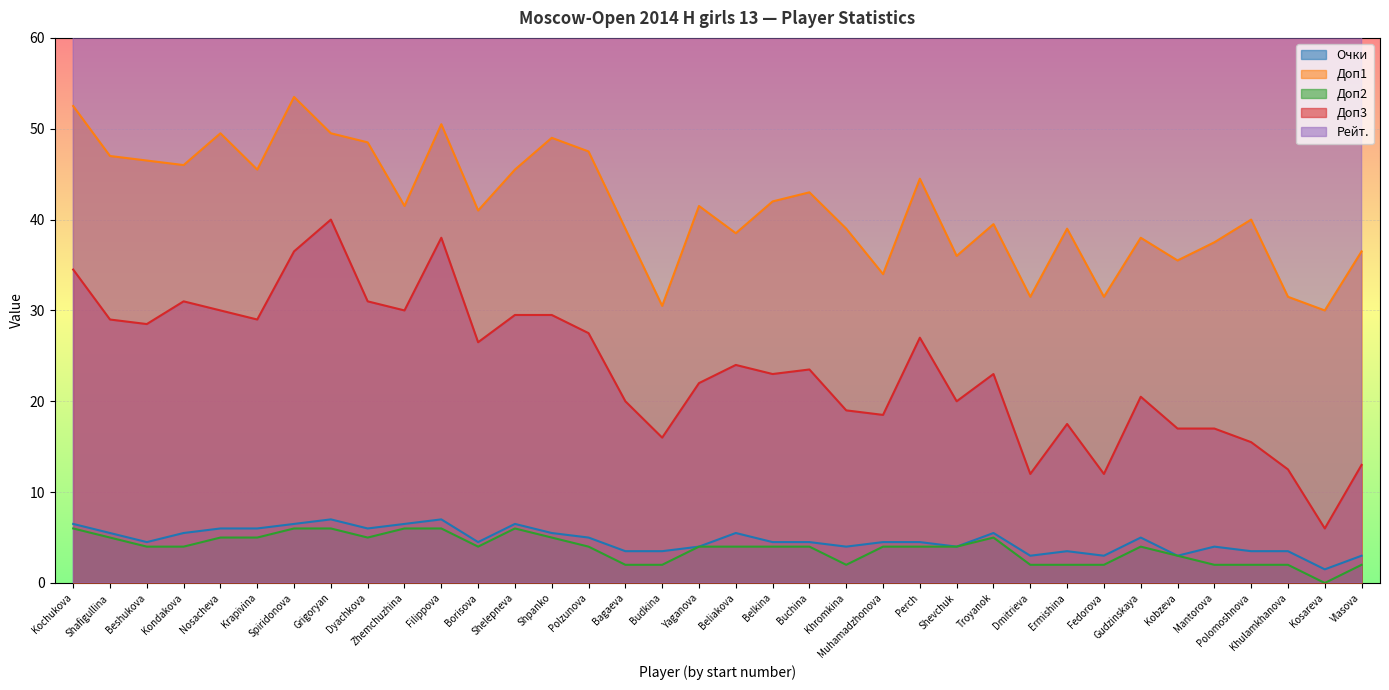

True or false: Очки and Доп1 cross at least once.

False